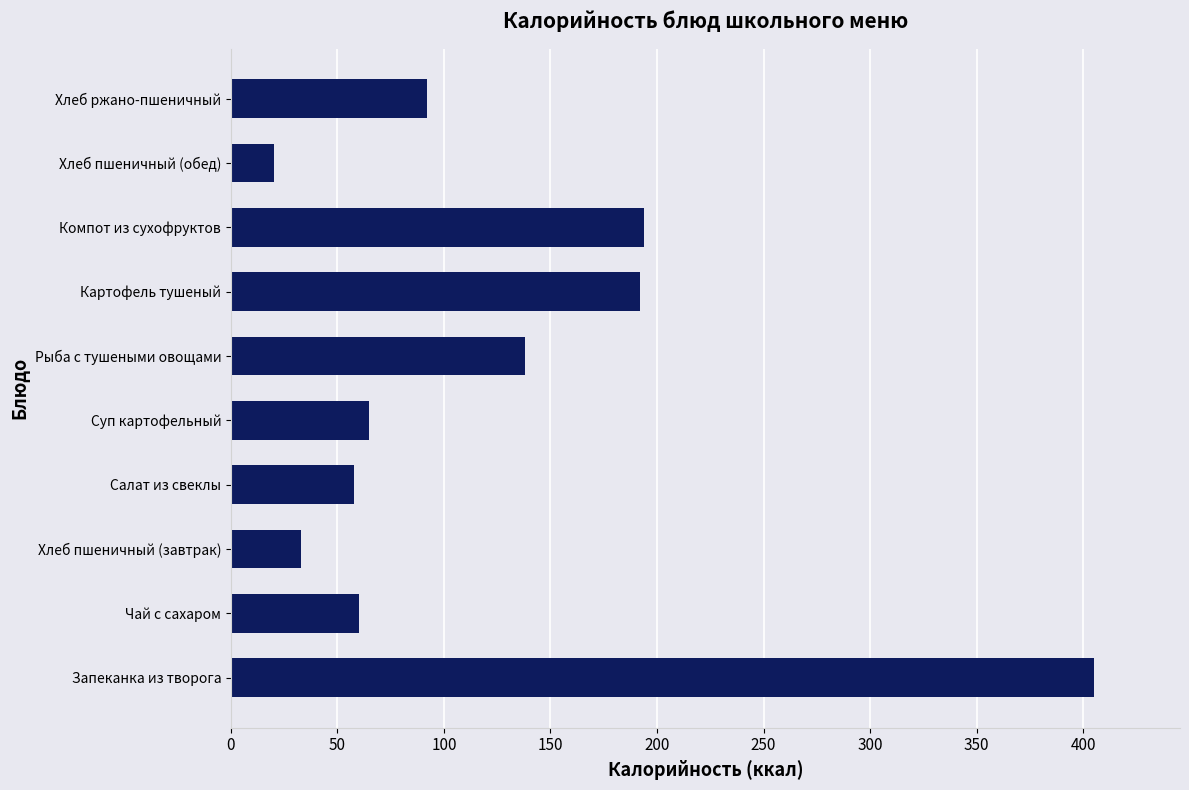

Which category has the lowest value across all series?

Хлеб пшеничный (обед)